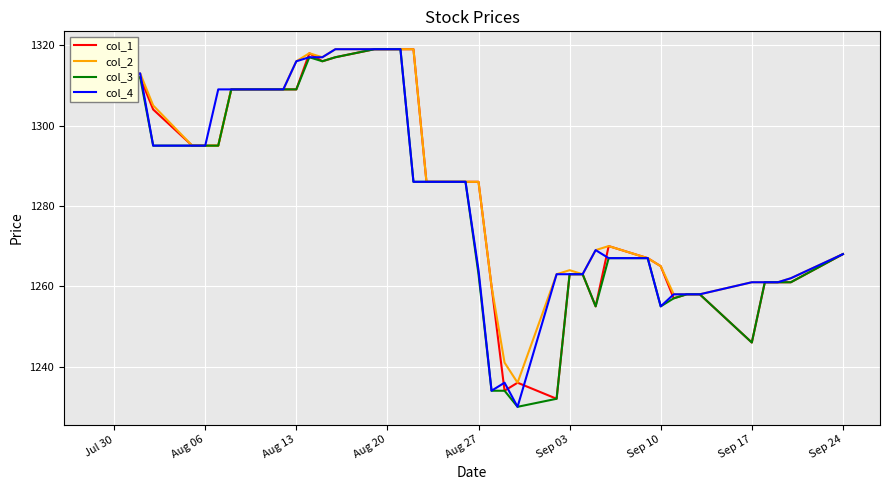

What is the minimum value for col_3?

1230